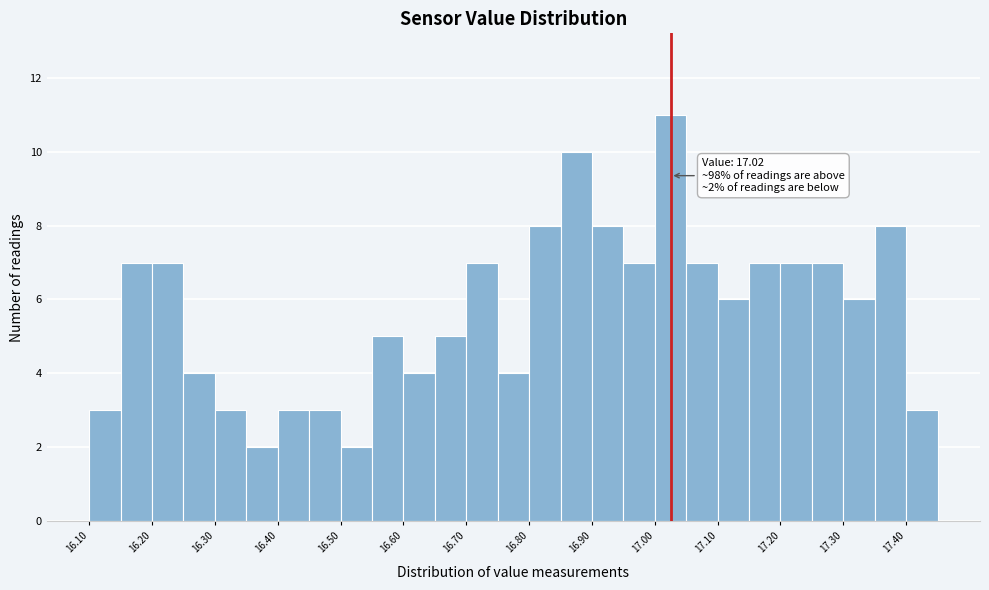

Over which range of the x-axis is the bar tallest?

16.995 to 17.045